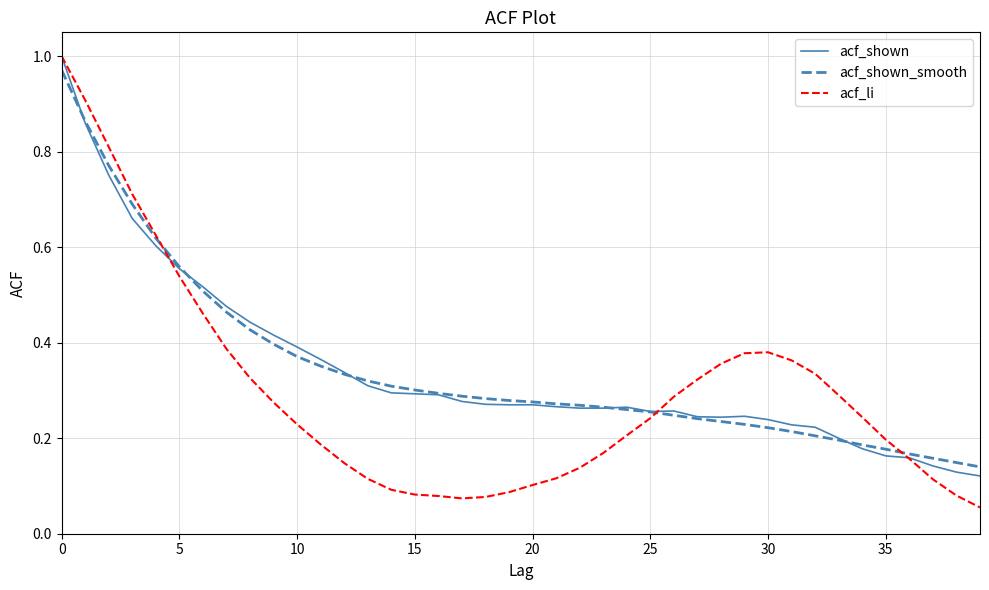

How many categories are shown in the chart?

40